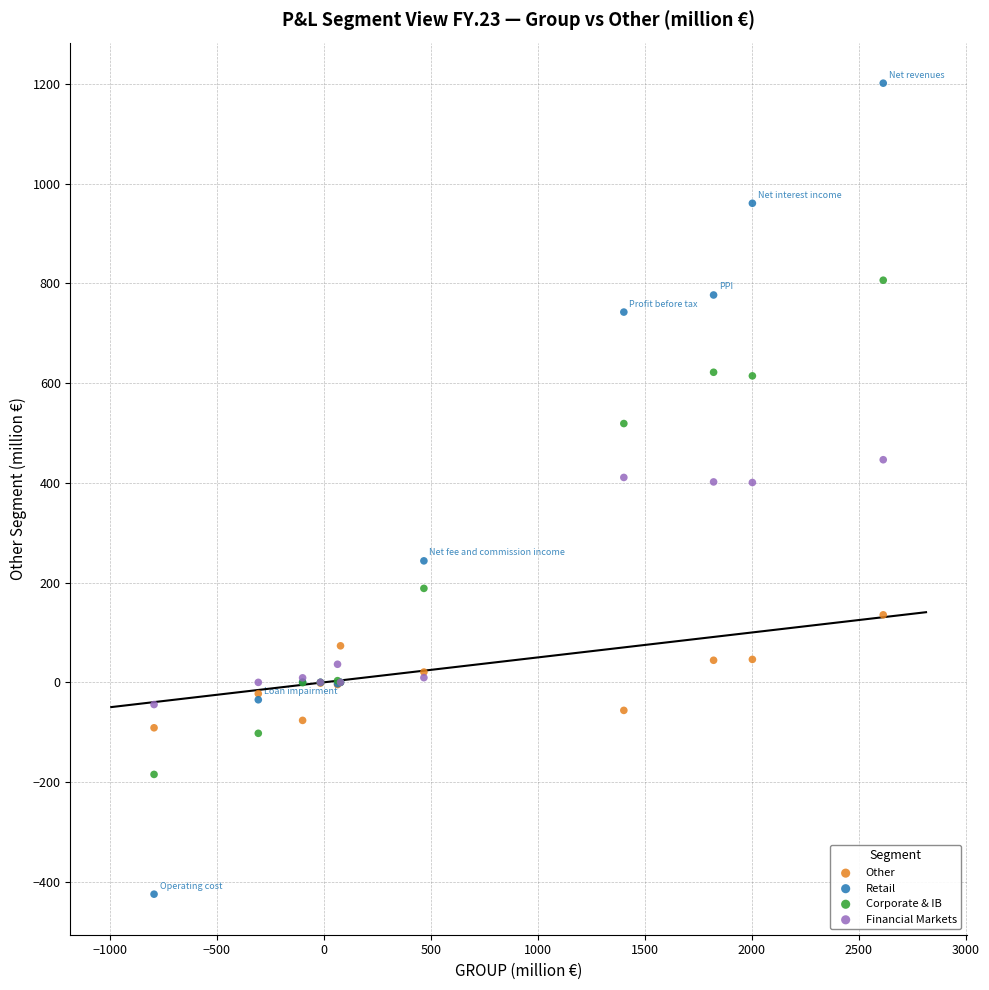

What are all the series names shown in the legend?

Other, Retail, Corporate & IB, Financial Markets